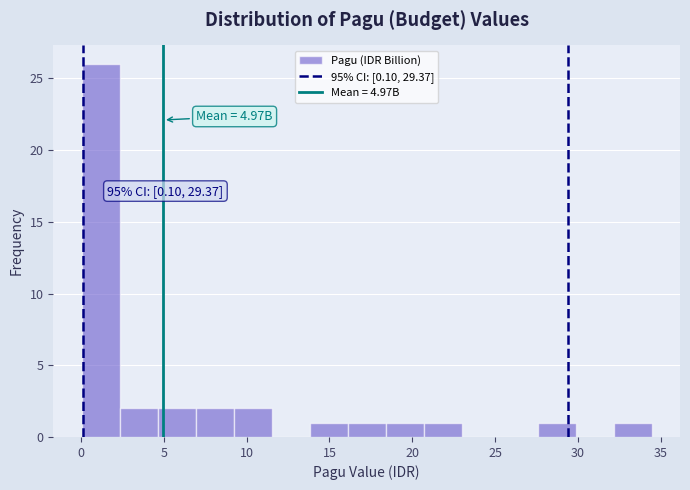

Over which range of the x-axis is the bar tallest?

0.0 to 2.5